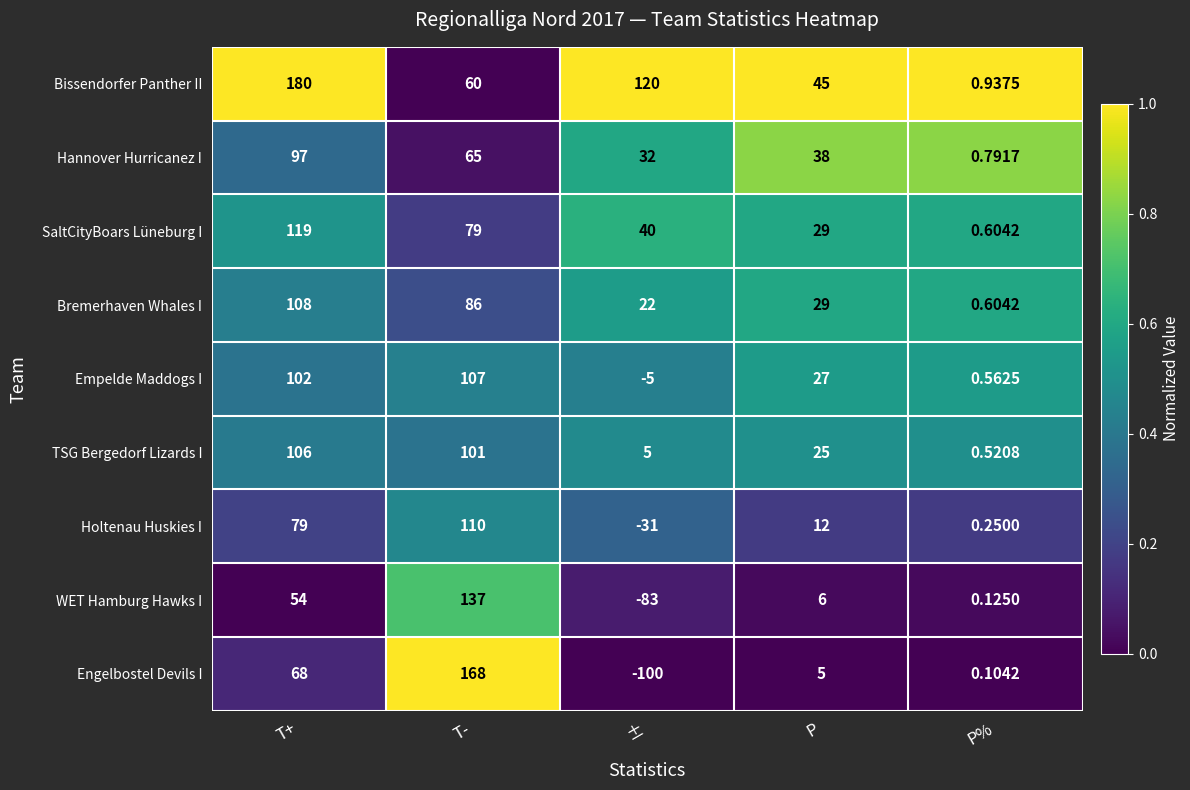

List the series in order of their peak value, lowest first.

Hannover Hurricanez I, TSG Bergedorf Lizards I, Empelde Maddogs I, Bremerhaven Whales I, Holtenau Huskies I, SaltCityBoars Lüneburg I, WET Hamburg Hawks I, Engelbostel Devils I, Bissendorfer Panther II